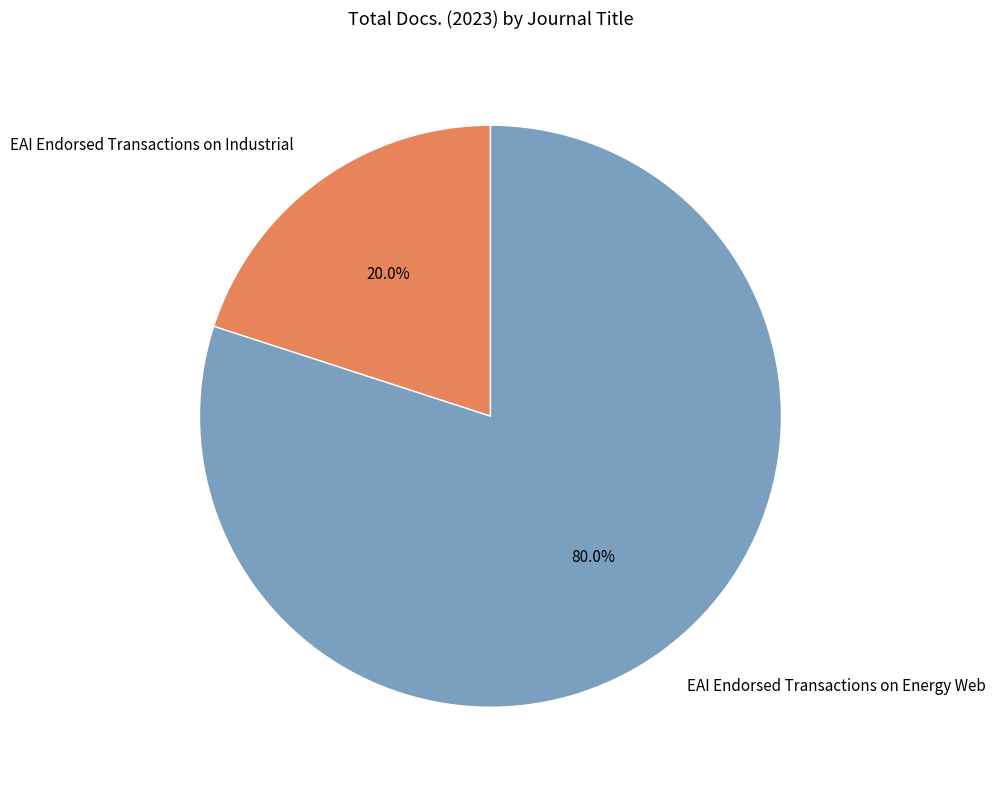

Approximately how many times larger is the value at EAI Endorsed Transactions on Energy Web compared to EAI Endorsed Transactions on Industrial?

4.0